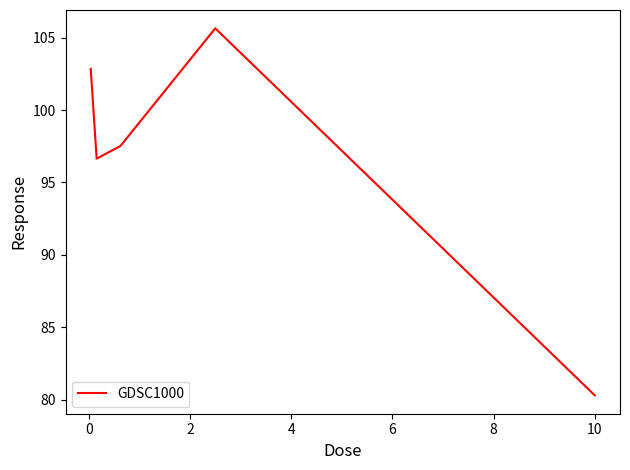

What is the smallest value displayed?

80.3